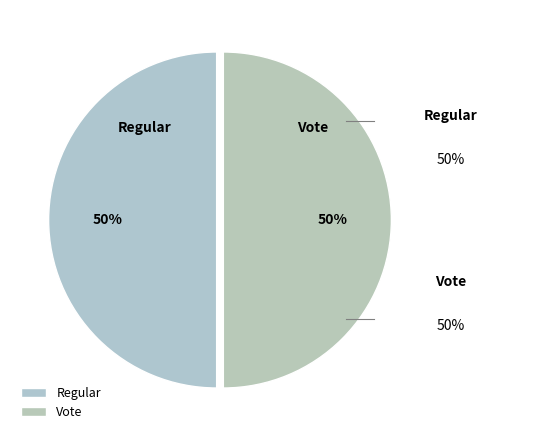

What percentage is the Vote slice, to the nearest percent?

50%